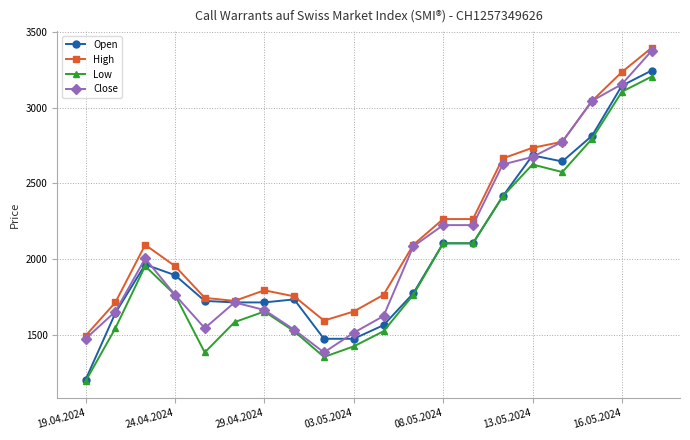

What is the minimum value shown in the chart?

1195